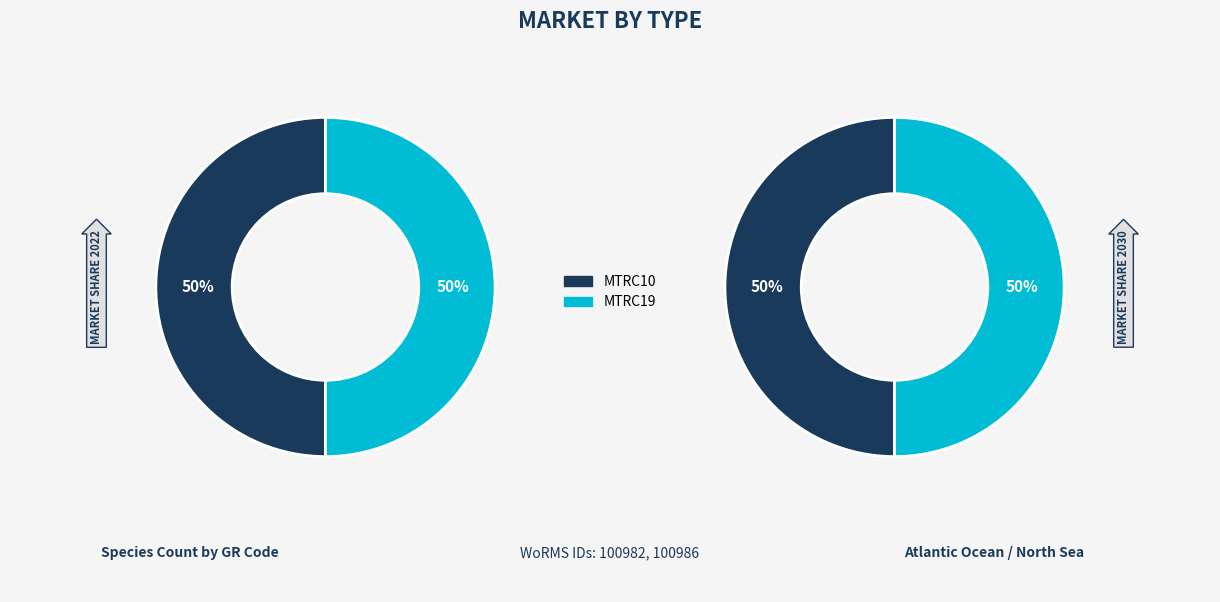

What is the majority slice?

MTRC19